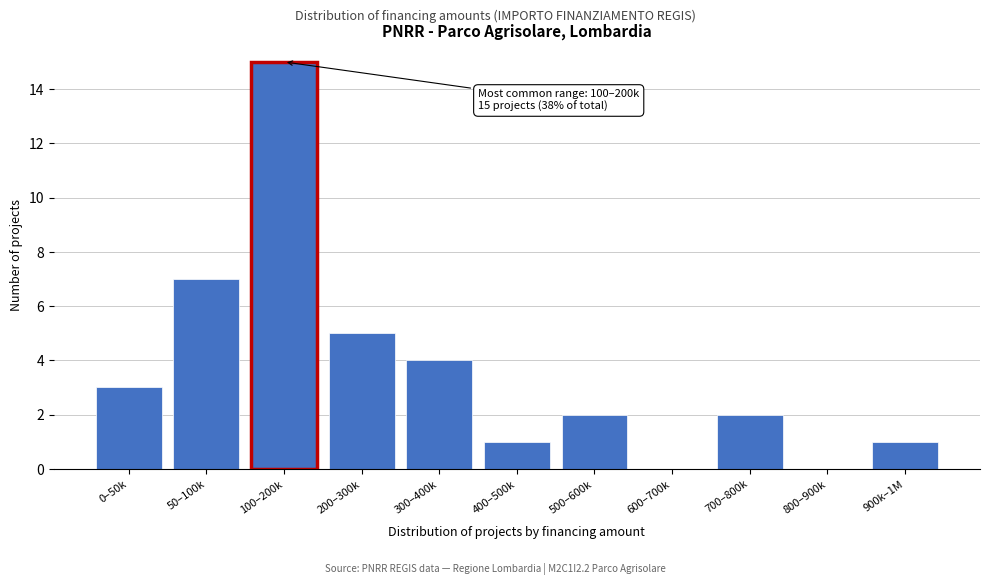

Reading left to right, list all the values displayed in this chart.

0–50k=3	50–100k=7	100–200k=15	200–300k=5	300–400k=4	400–500k=1	500–600k=2	600–700k=0	700–800k=2	800–900k=0	900k–1M=1